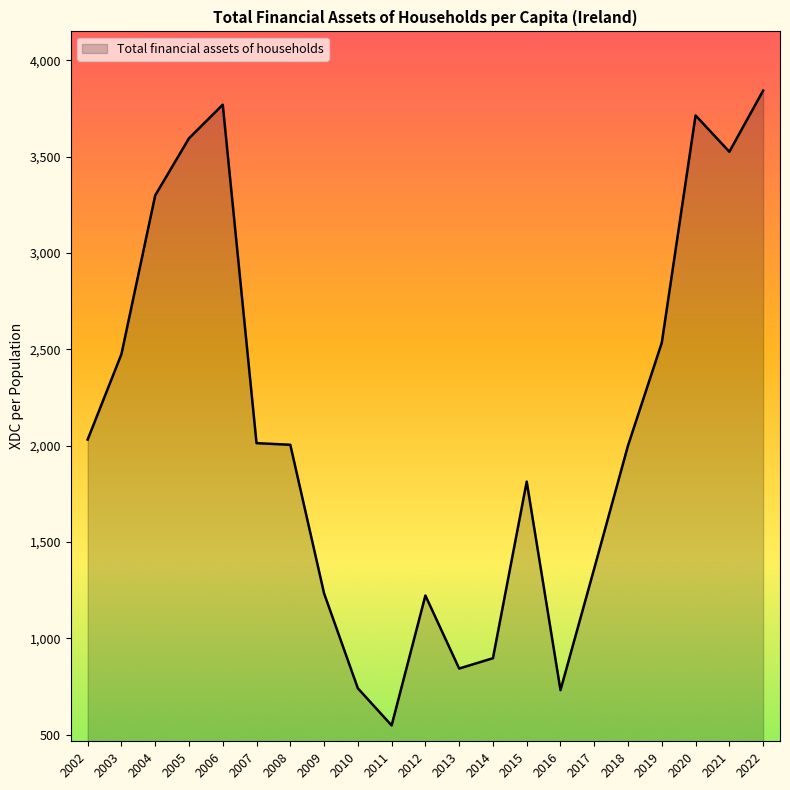

What is the difference between the values at 2013 and 2017?

519.3